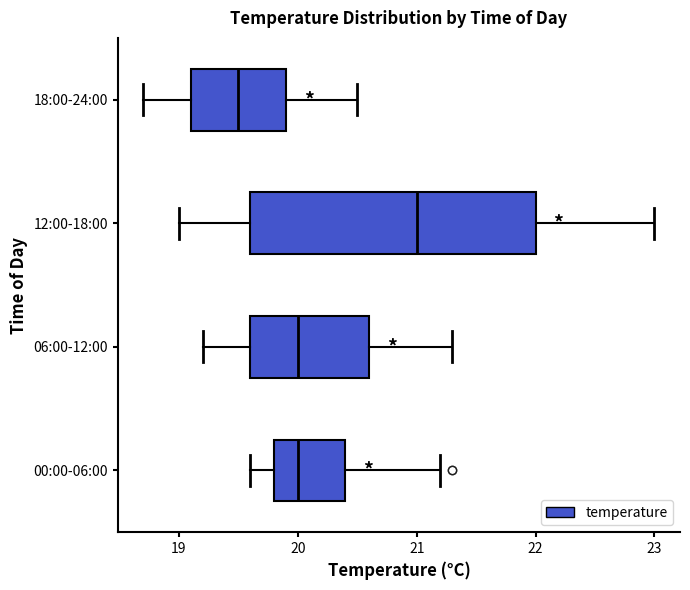

Reading bottom to top, transcribe this box plot: for each box, give where its median line is, the range the box spans, and where its two whiskers end, as read against the x-axis. The values are not printed on the chart, so give them approximately, as read against the axis.

00:00-06:00: median 20.0, box 19.8 to 20.4, whiskers 19.6 to 21.2
06:00-12:00: median 20.0, box 19.6 to 20.6, whiskers 19.2 to 21.3
12:00-18:00: median 21.0, box 19.6 to 22.0, whiskers 19.0 to 23.0
18:00-24:00: median 19.5, box 19.1 to 19.9, whiskers 18.7 to 20.5